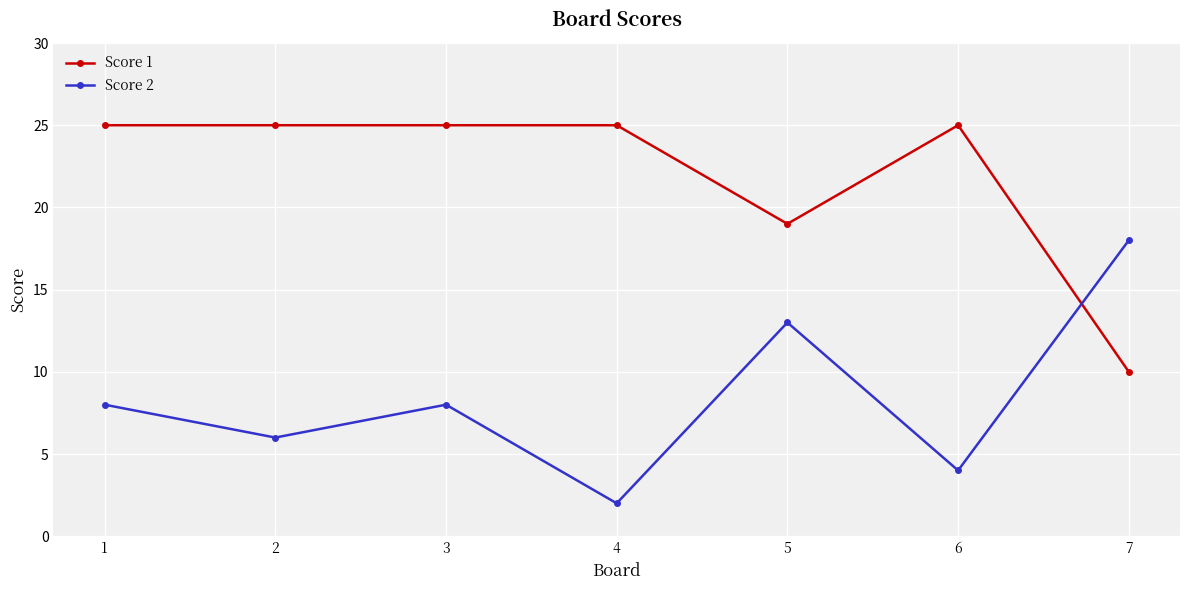

The value of Score 2 at 4 is 1. True or false?

False